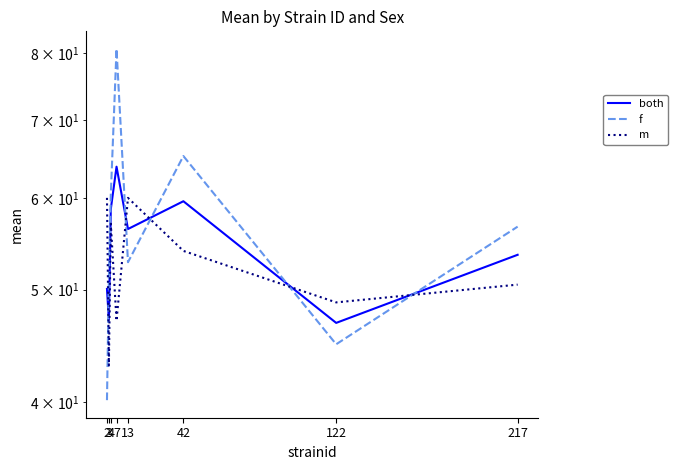

What is the lowest value of the both series?

46.8